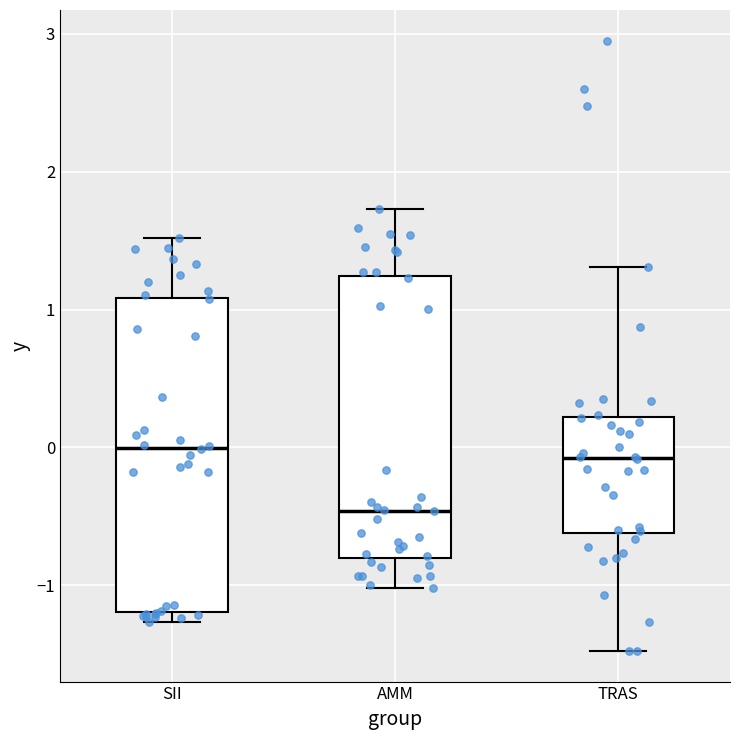

Reading left to right, read every box against the y-axis: the position of its median line, the range the box covers, and the ends of its whiskers. The values are not printed on the chart, so give them approximately, as read against the axis.

SII: median 0.0, box -1.2 to 1.1, whiskers -1.3 to 1.5
AMM: median -0.5, box -0.8 to 1.2, whiskers -1.0 to 1.7
TRAS: median -0.1, box -0.6 to 0.2, whiskers -1.5 to 1.3